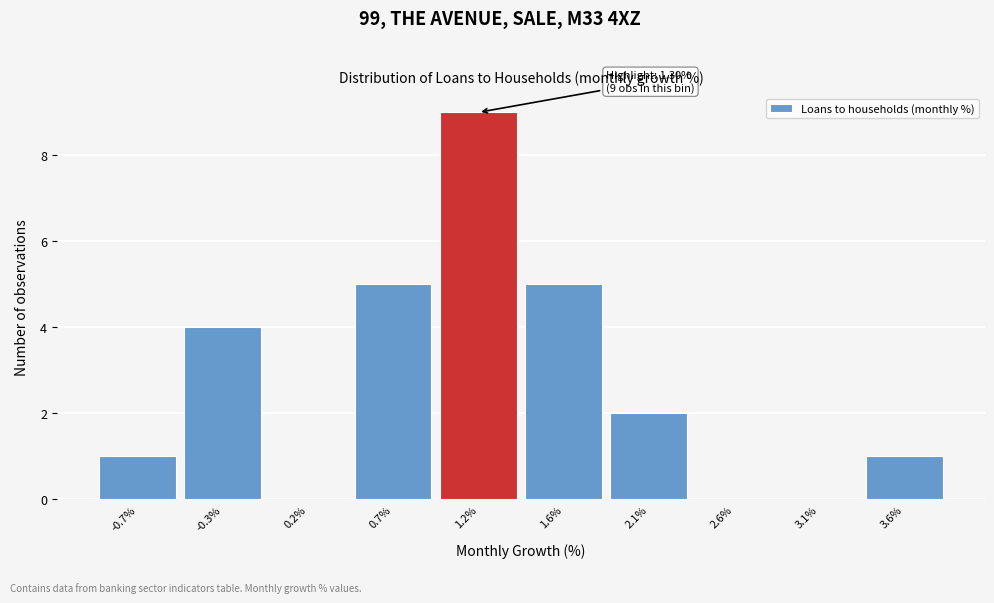

Reading right to left, transcribe all the data shown in this chart.

3.6%=1	3.1%=0	2.6%=0	2.1%=2	1.6%=5	1.2%=9	0.7%=5	0.2%=0	-0.3%=4	-0.7%=1